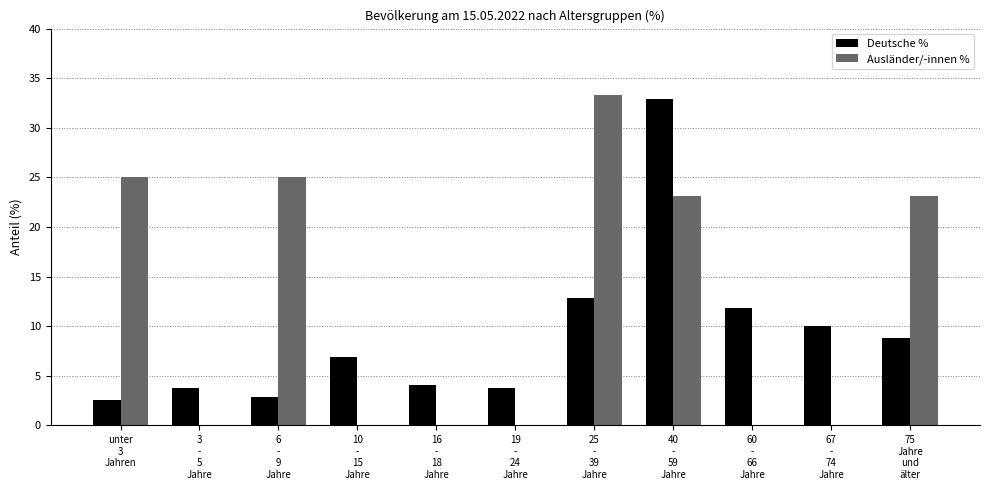

What is the highest value of the Deutsche % series?

32.9